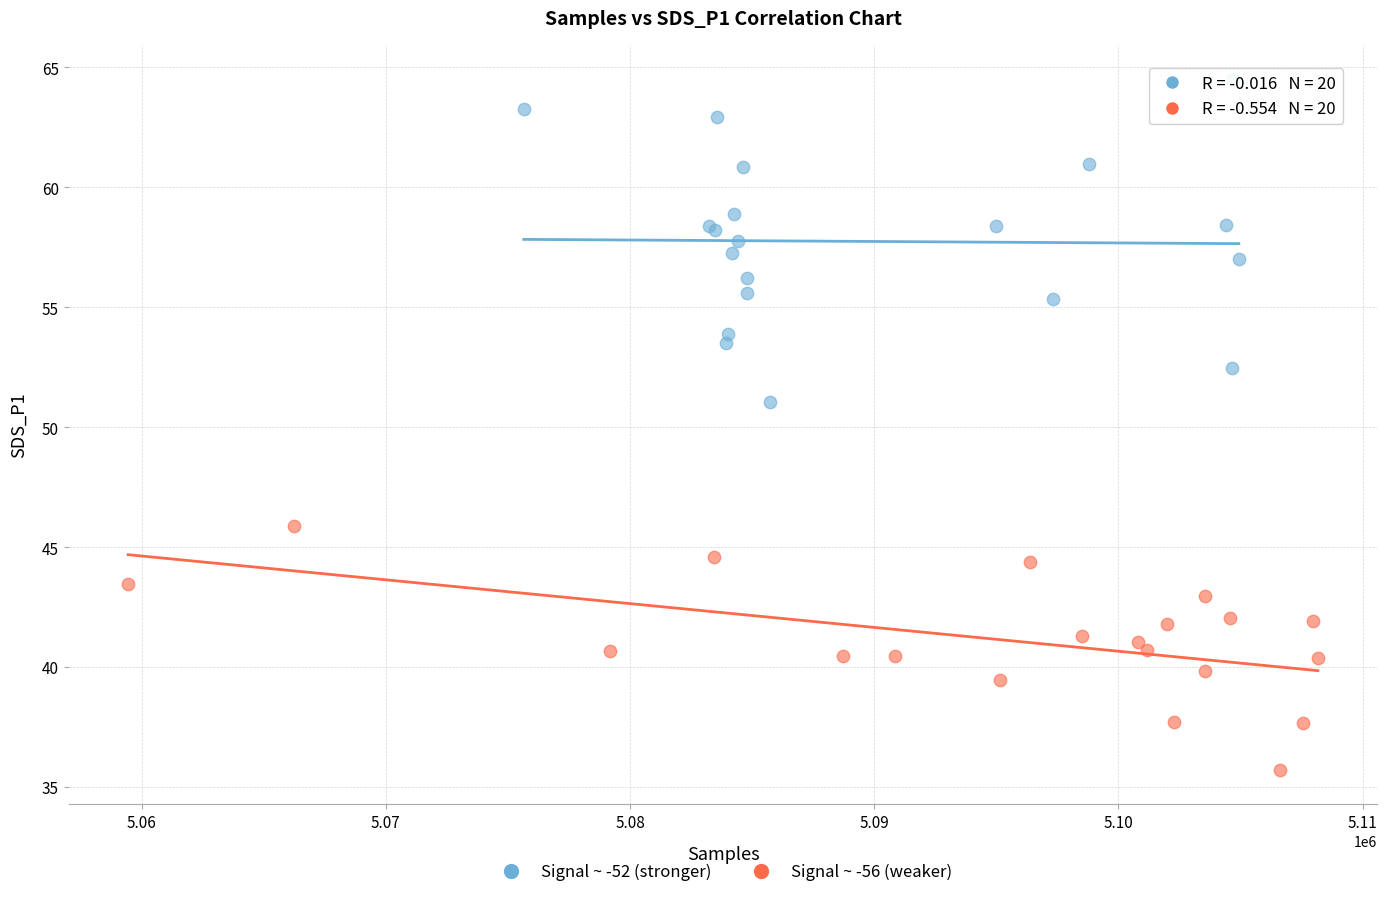

Which series has the widest spread of Y values?

Signal ~ -52 (stronger)